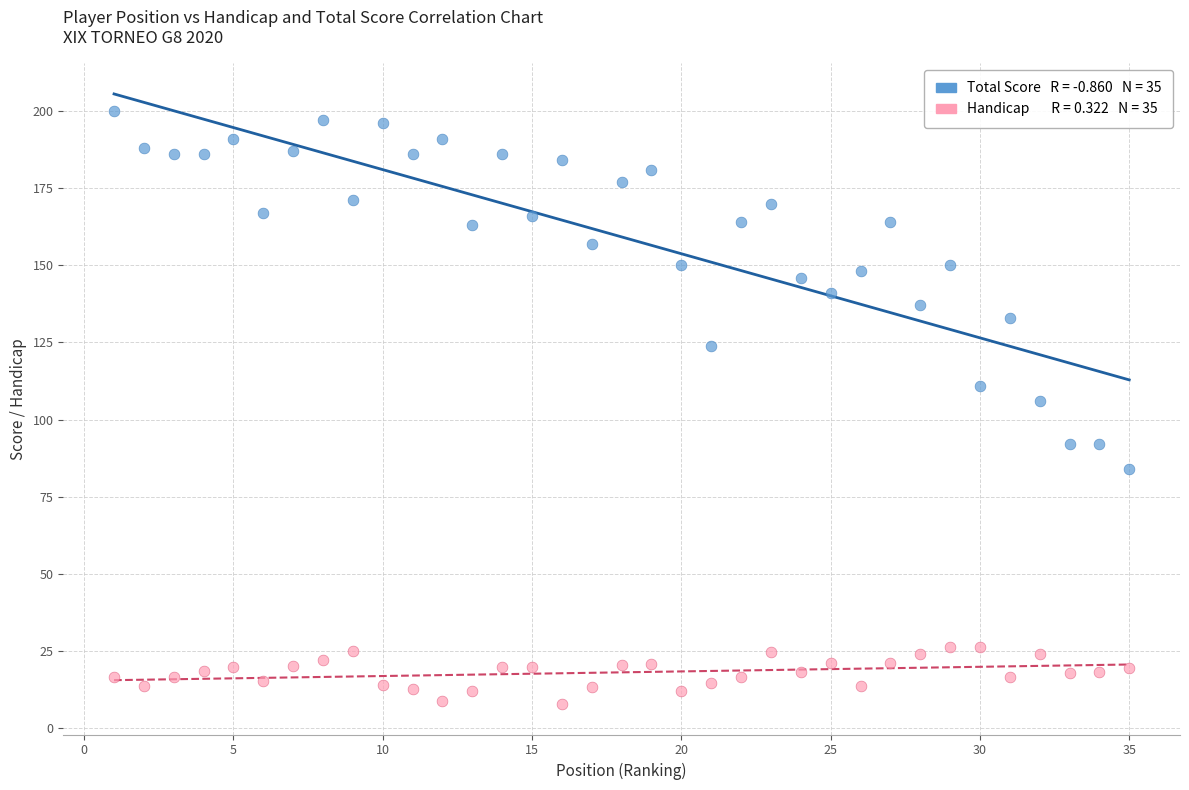

Across all data points, what is the range of Y values (max minus min)?

192.1